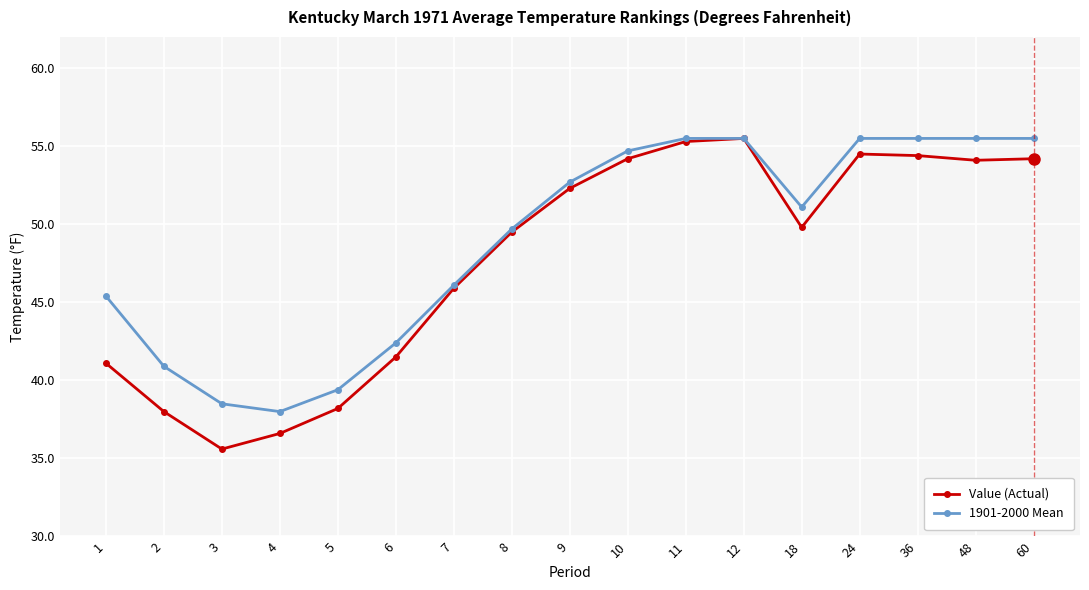

What is the minimum value shown in the chart?

35.6